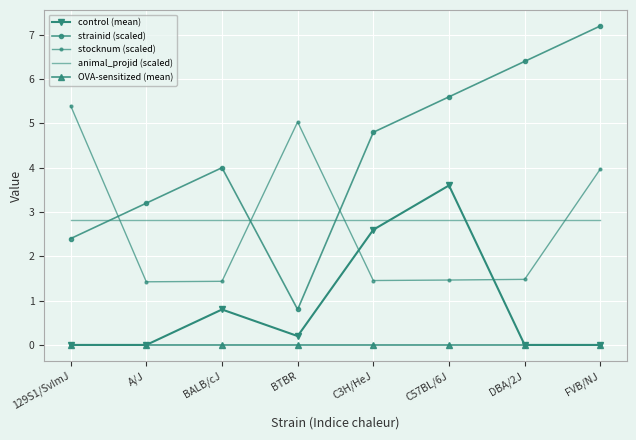

True or false: OVA-sensitized (mean) has more than 0 interior local peaks.

False